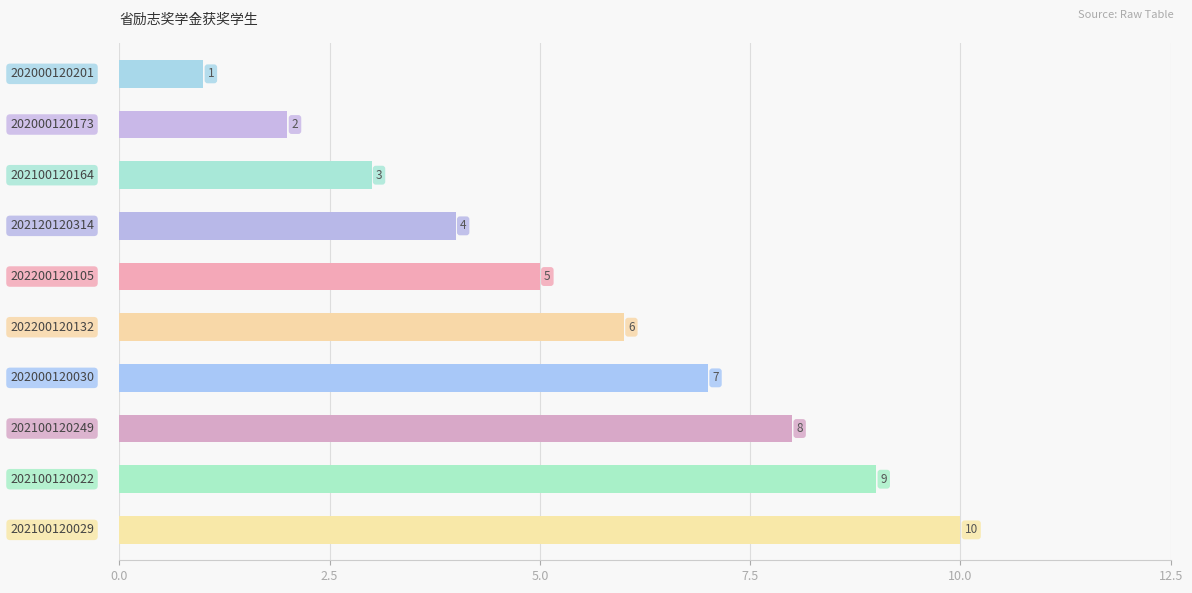

What is the difference between the second highest and second lowest values?

7